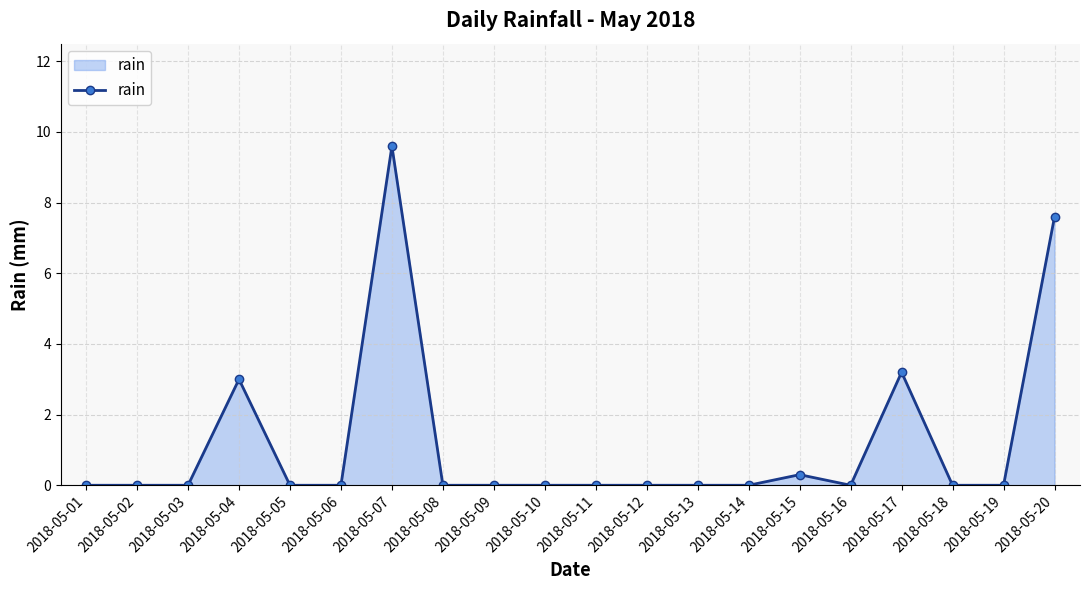

Which has a higher value, 2018-05-04 or 2018-05-12?

2018-05-04